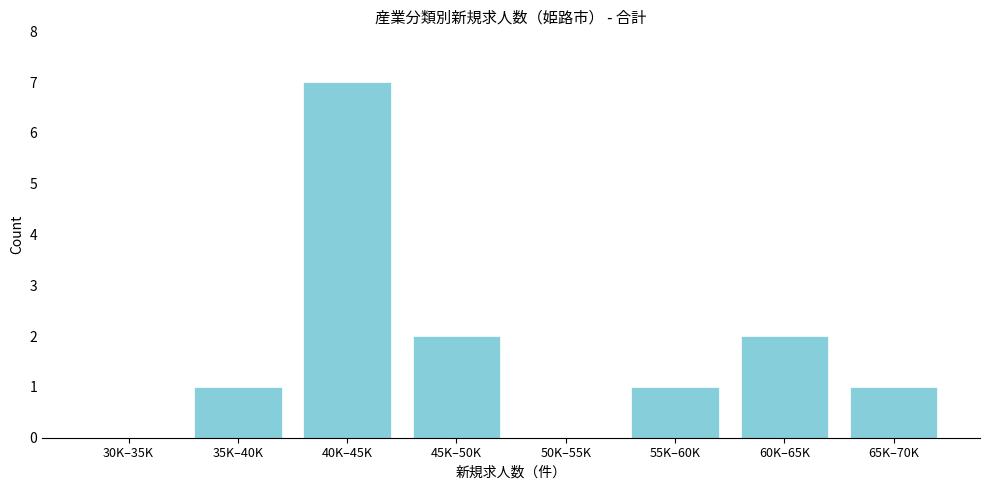

Reading left to right, list all the values displayed in this chart.

30K–35K=0	35K–40K=1	40K–45K=7	45K–50K=2	50K–55K=0	55K–60K=1	60K–65K=2	65K–70K=1